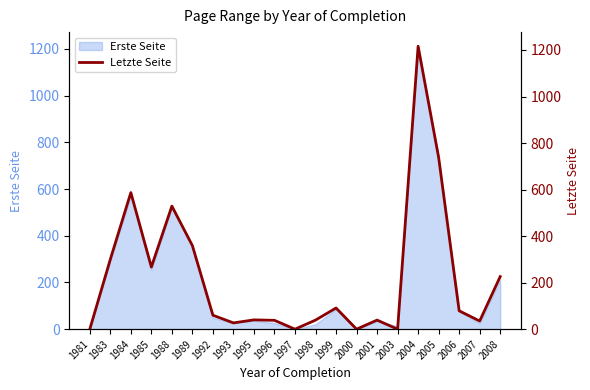

Which has a higher value, 1996 or 1988?

1988